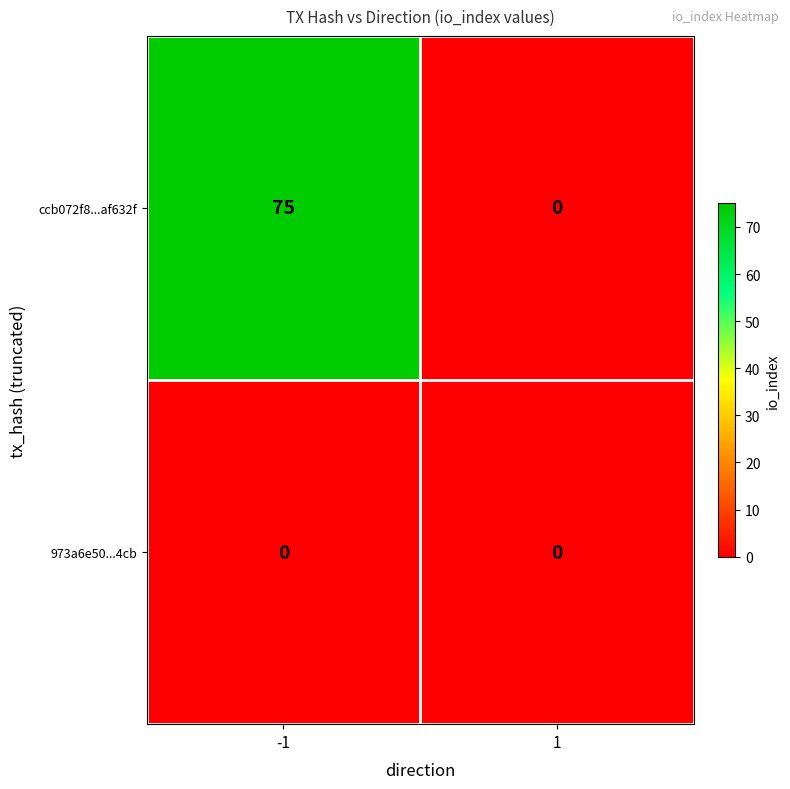

Which series has the largest total across all categories?

ccb072f8...af632f